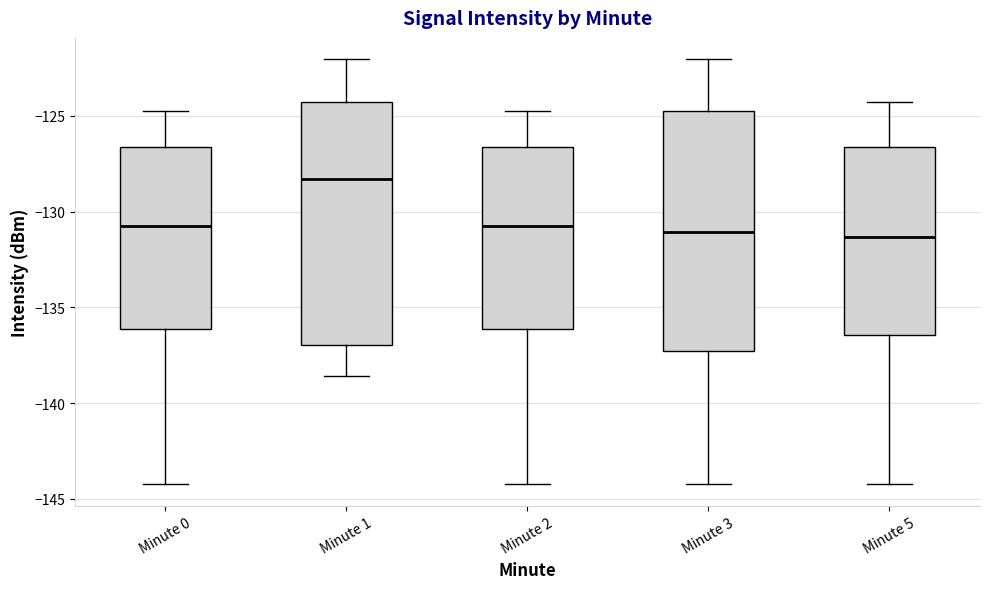

Which box has the highest median line?

Minute 1